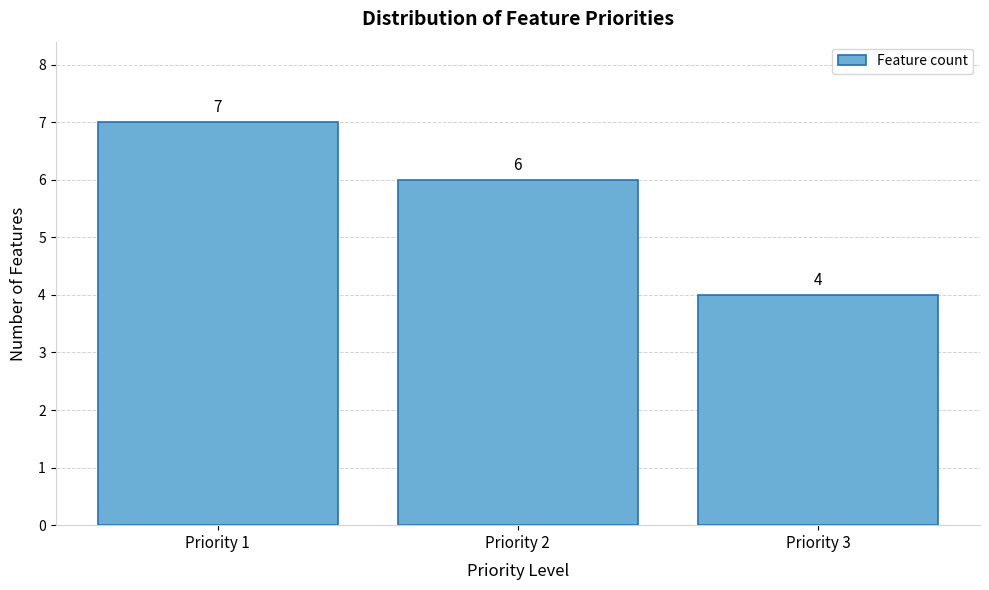

How tall is the bar that spans 2.5 to 3.5 on the x-axis?

4